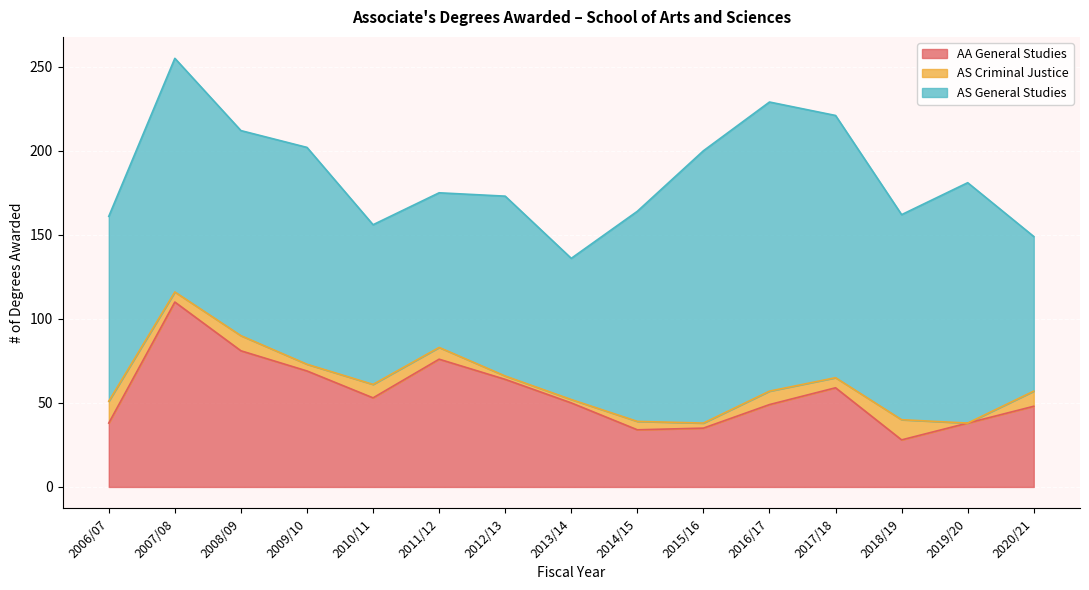

At which category is the sum across all series the highest?

2007/08